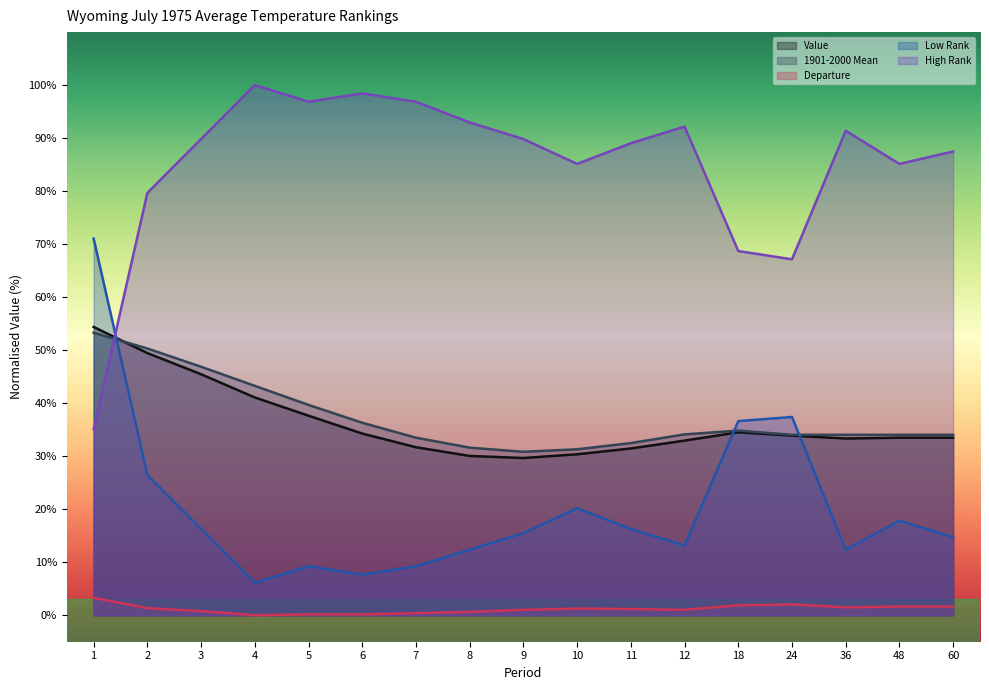

Reading right to left, transcribe all the data shown in this chart.

Value: 33.5	33.5	33.3	33.9	34.5	32.9	31.5	30.4	29.7	30.0	31.7	34.3	37.6	41.1	45.5	49.5	54.4
1901-2000 Mean: 34.0	34.0	34.0	34.0	34.8	34.1	32.5	31.3	30.8	31.6	33.5	36.3	39.7	43.3	46.9	50.3	53.3
Departure: 1.6	1.6	1.5	2.0	1.9	1.0	1.2	1.3	1.0	0.6	0.4	0.2	0.2	0.0	0.8	1.3	3.3
Low Rank: 14.7	17.8	12.4	37.4	36.6	13.1	16.3	20.2	15.5	12.4	9.2	7.7	9.2	6.1	16.3	26.4	71.0
High Rank: 87.5	85.1	91.4	67.1	68.7	92.2	89.0	85.1	89.8	93.0	96.9	98.4	96.9	100.0	89.8	79.7	35.1